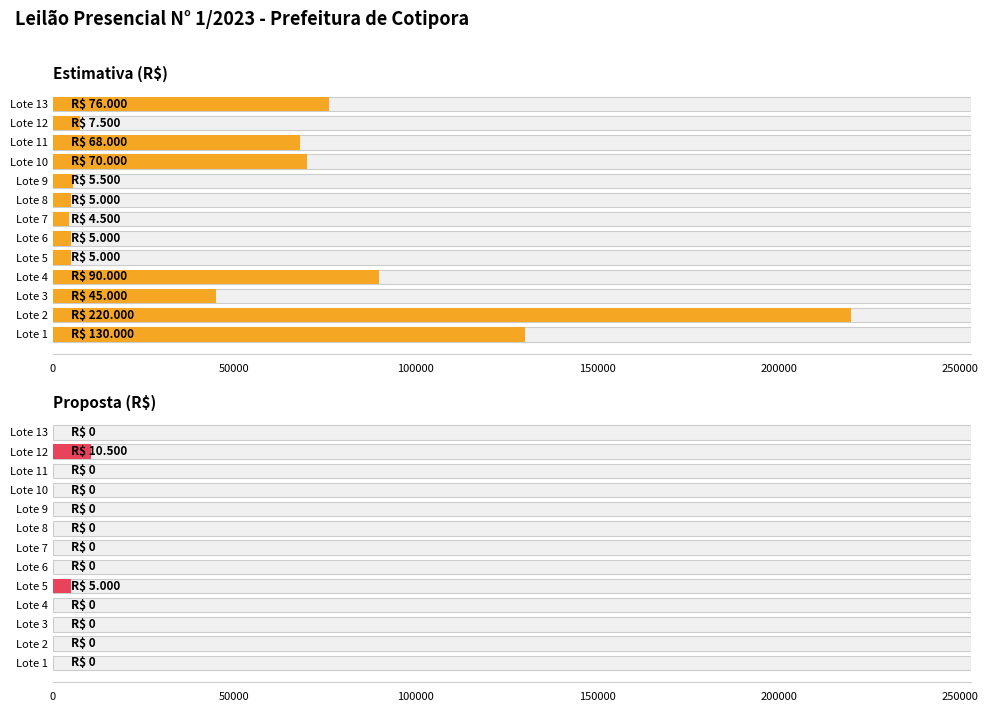

What is the sum of all Proposta (R$) values?

15500